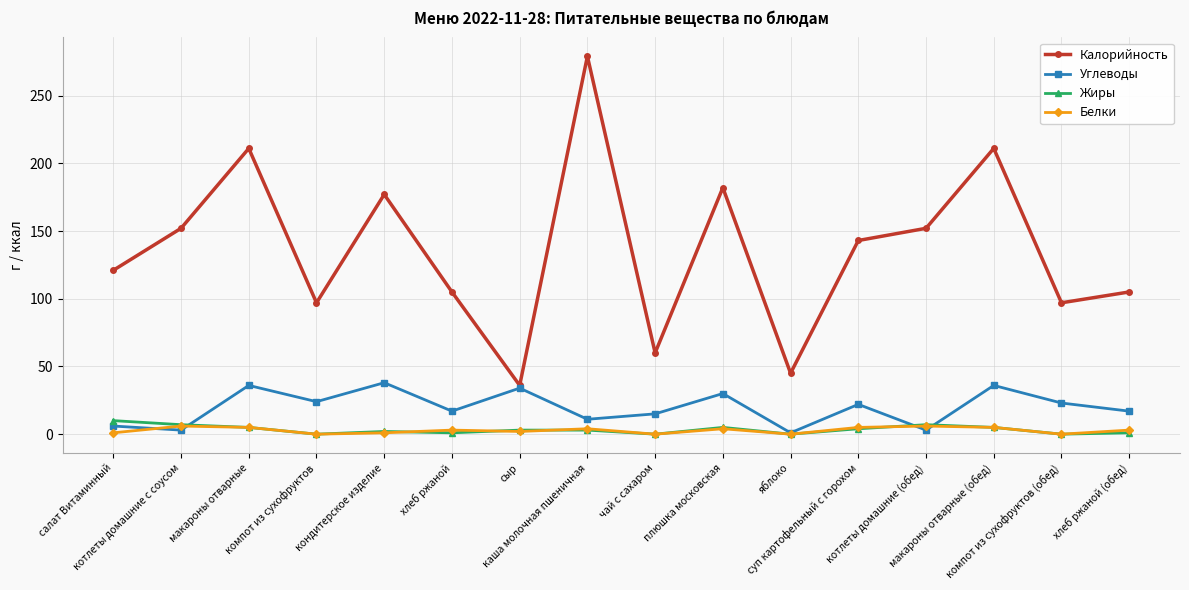

Where do Белки and Углеводы first cross each other?

салат Витаминный and котлеты домашние с соусом